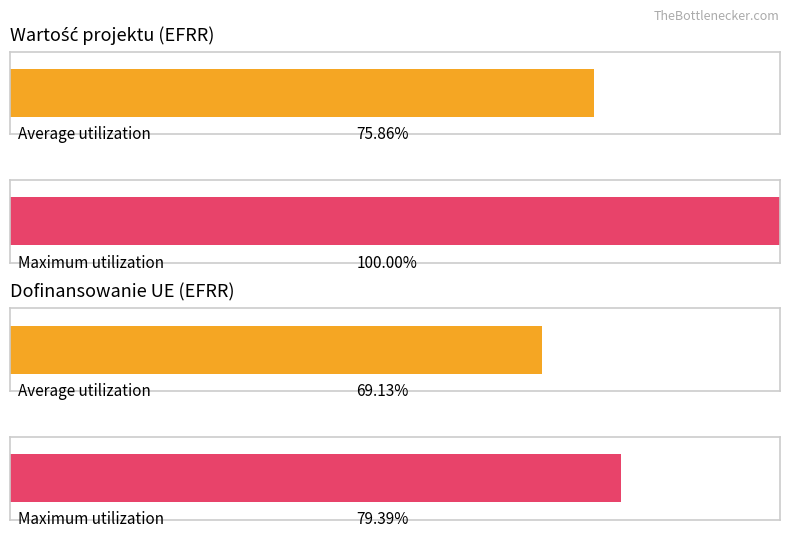

Are the bars horizontal?

Yes